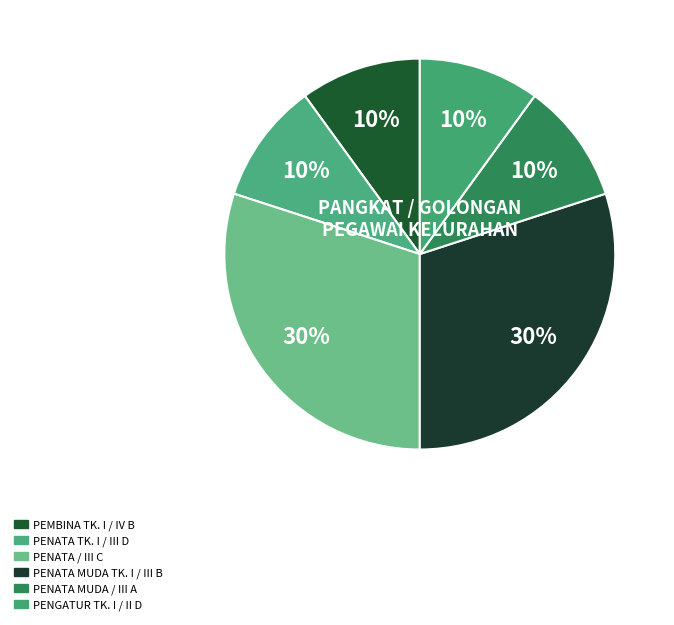

How many slices are in this pie chart?

6